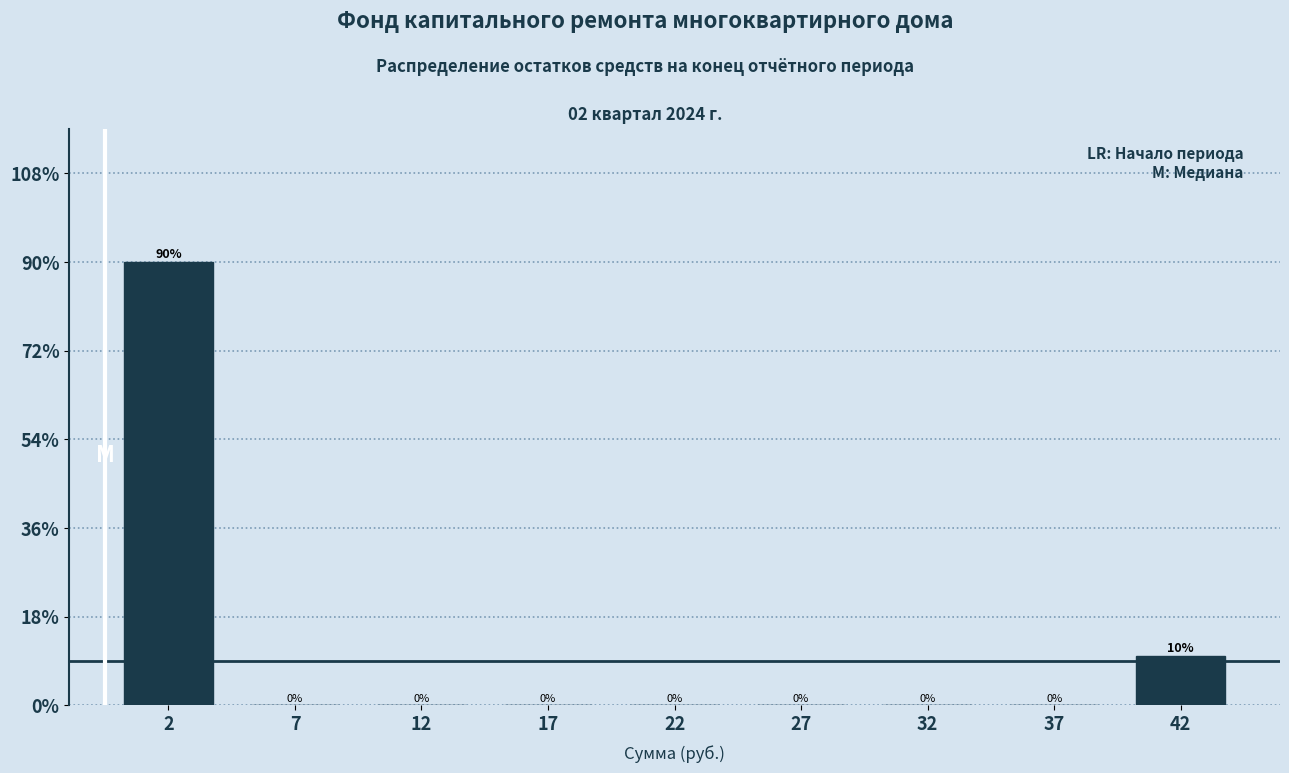

Reading left to right, transcribe all the data shown in this chart.

2=90	7=0	12=0	17=0	22=0	27=0	32=0	37=0	42=10